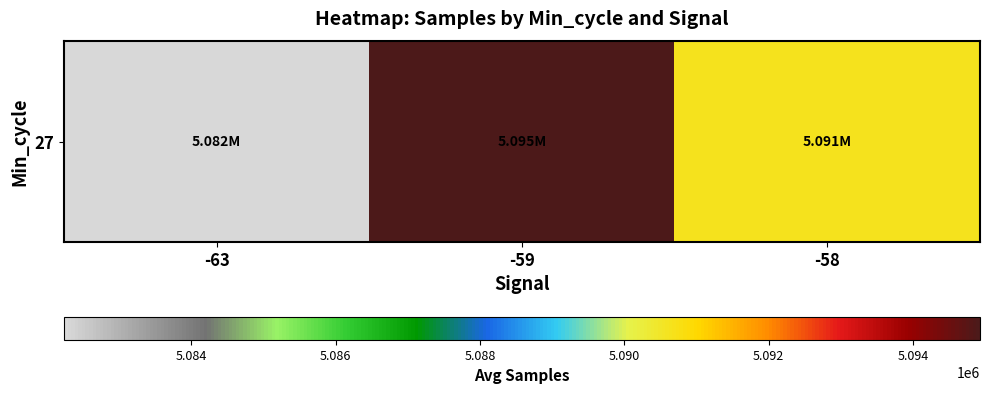

What is the sum of the values at -58 and -59?

10185549.6